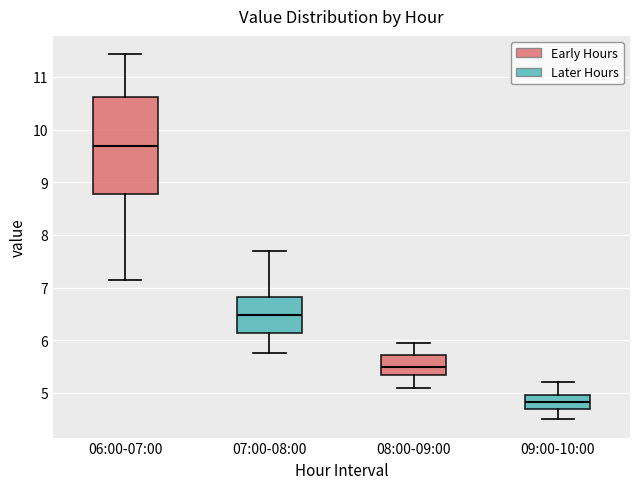

Reading left to right, read every box against the y-axis: the position of its median line, the range the box covers, and the ends of its whiskers. The values are not printed on the chart, so give them approximately, as read against the axis.

06:00-07:00: median 9.7, box 8.8 to 10.6, whiskers 7.2 to 11.4
07:00-08:00: median 6.5, box 6.1 to 6.8, whiskers 5.8 to 7.7
08:00-09:00: median 5.5, box 5.3 to 5.7, whiskers 5.1 to 6.0
09:00-10:00: median 4.8, box 4.7 to 5.0, whiskers 4.5 to 5.2